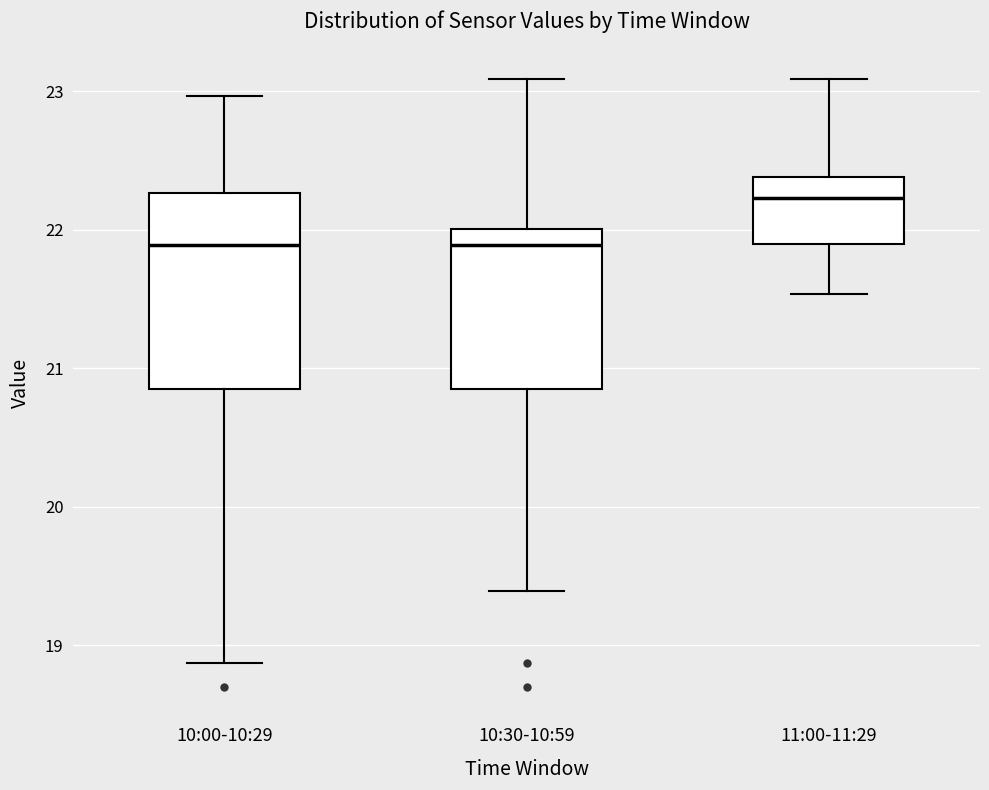

Comparing the boxes themselves (not the whiskers), which one is the tallest?

10:00-10:29